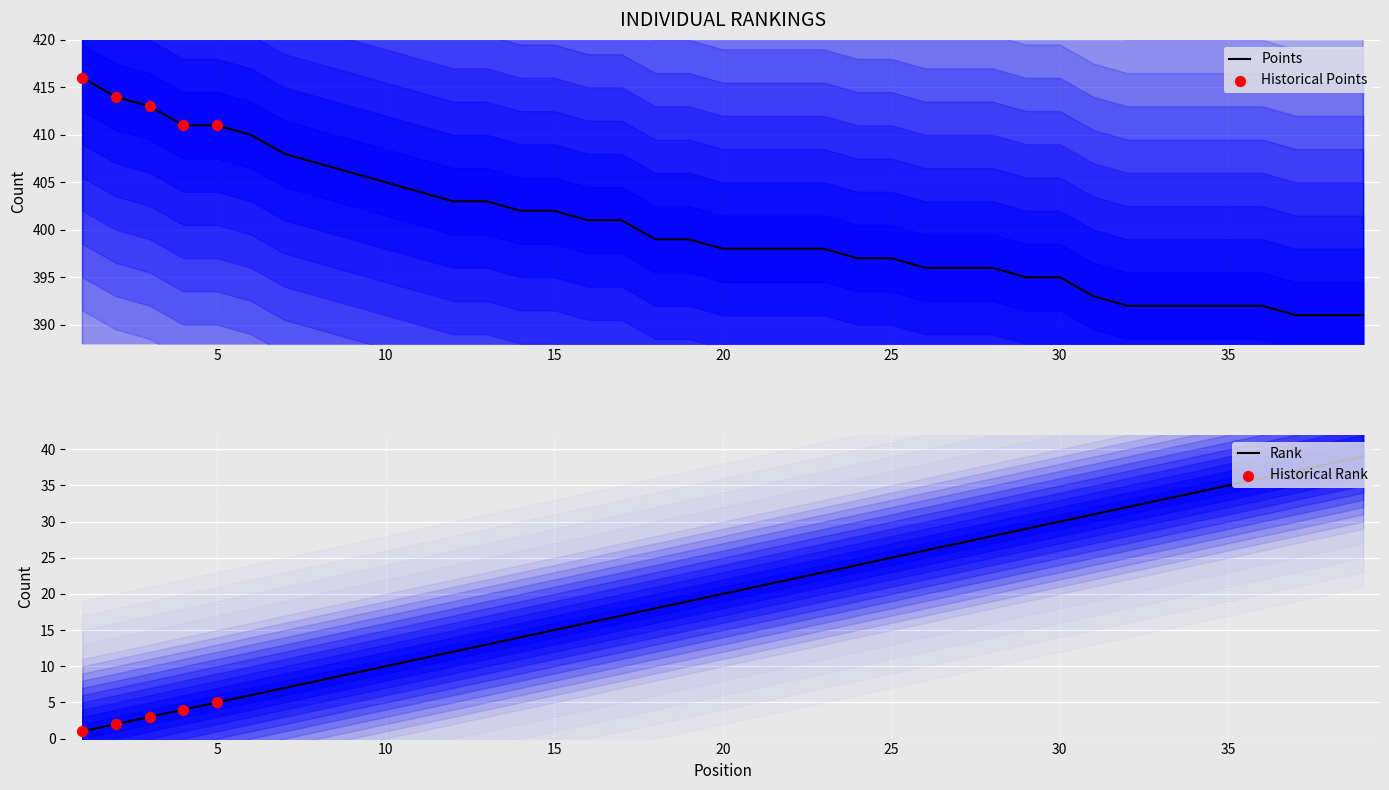

Which series has the widest spread of Y values?

Rank